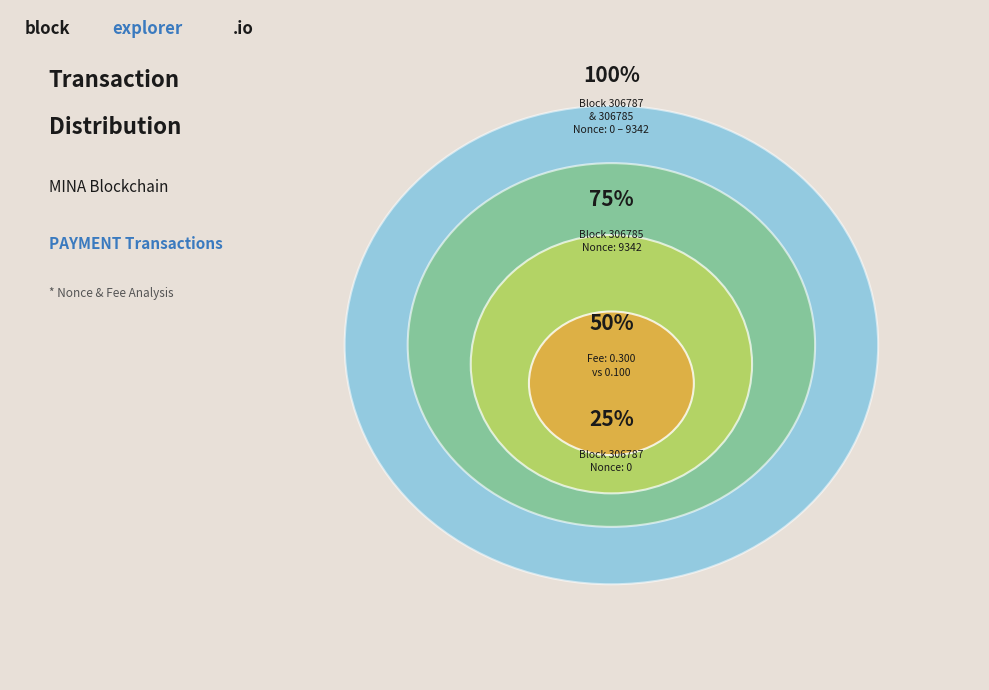

Which slice represents more than half of the pie?

306785